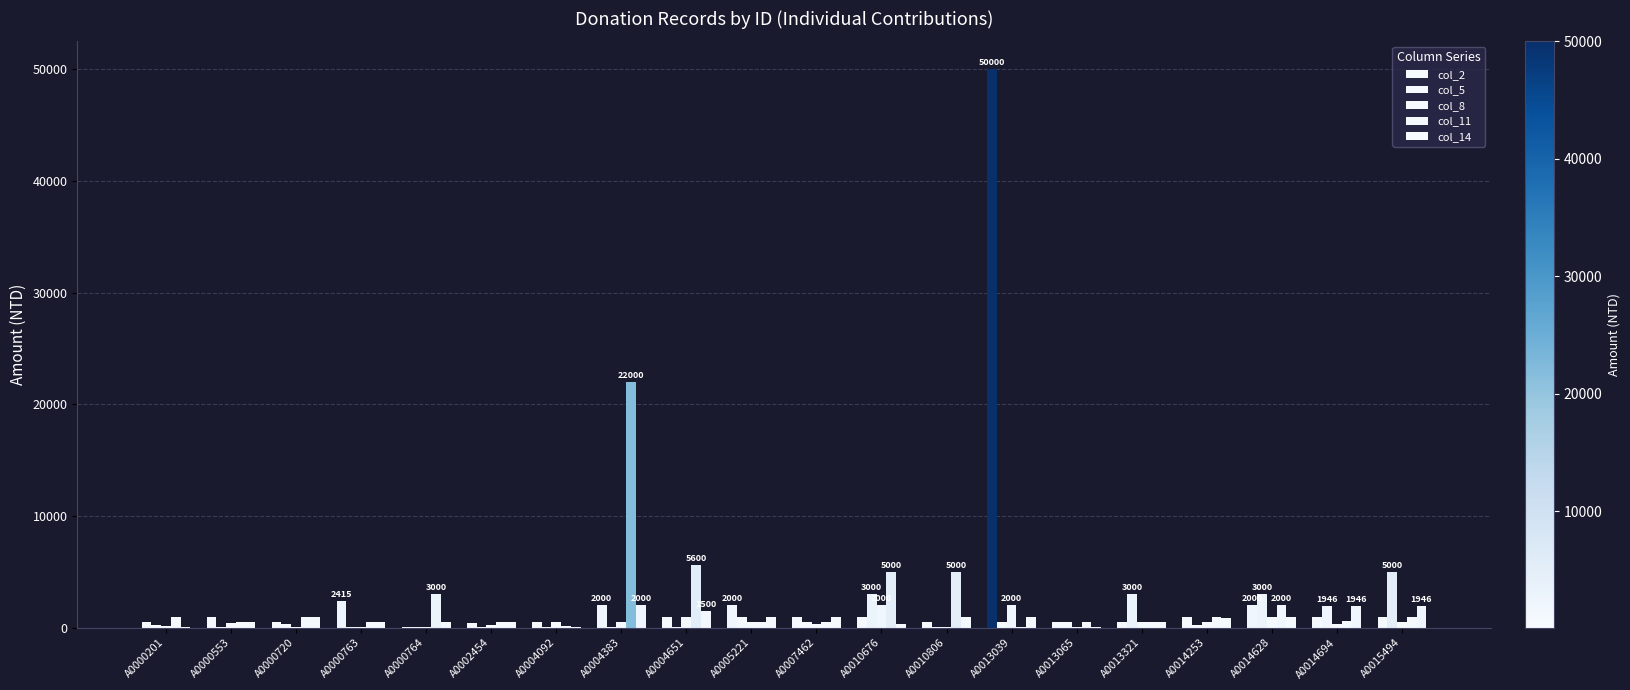

Reading right to left, extract all data points from this chart.

col_2: A0015494=1000	A0014694=1000	A0014628=2000	A0014253=1000	A0013321=500	A0013065=500	A0013039=50000	A0010806=500	A0010676=1000	A0007462=1000	A0005221=2000	A0004651=1000	A0004383=2000	A0004092=500	A0002454=400	A0000764=100	A0000763=2415	A0000720=500	A0000553=1000	A0000201=500
col_5: A0015494=5000	A0014694=1946	A0014628=3000	A0014253=250	A0013321=3000	A0013065=500	A0013039=500	A0010806=100	A0010676=3000	A0007462=500	A0005221=1000	A0004651=100	A0004383=100	A0004092=100	A0002454=100	A0000764=100	A0000763=100	A0000720=300	A0000553=100	A0000201=250
col_8: A0015494=500	A0014694=300	A0014628=1000	A0014253=500	A0013321=500	A0013065=100	A0013039=2000	A0010806=100	A0010676=2000	A0007462=300	A0005221=500	A0004651=1000	A0004383=500	A0004092=500	A0002454=250	A0000764=100	A0000763=100	A0000720=100	A0000553=400	A0000201=200
col_11: A0015494=1000	A0014694=600	A0014628=2000	A0014253=1000	A0013321=500	A0013065=500	A0013039=100	A0010806=5000	A0010676=5000	A0007462=500	A0005221=500	A0004651=5600	A0004383=22000	A0004092=200	A0002454=500	A0000764=3000	A0000763=500	A0000720=1000	A0000553=500	A0000201=1000
col_14: A0015494=1946	A0014694=1946	A0014628=1000	A0014253=900	A0013321=500	A0013065=100	A0013039=1000	A0010806=1000	A0010676=300	A0007462=1000	A0005221=1000	A0004651=1500	A0004383=2000	A0004092=100	A0002454=500	A0000764=500	A0000763=500	A0000720=1000	A0000553=500	A0000201=100